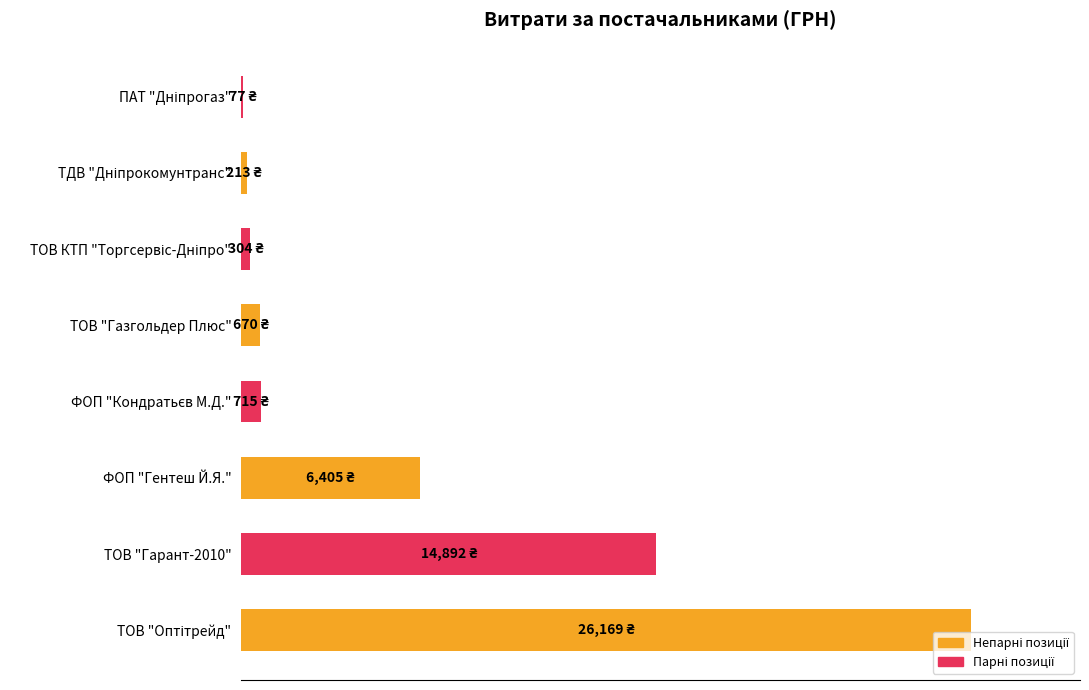

Are the bars horizontal?

Yes